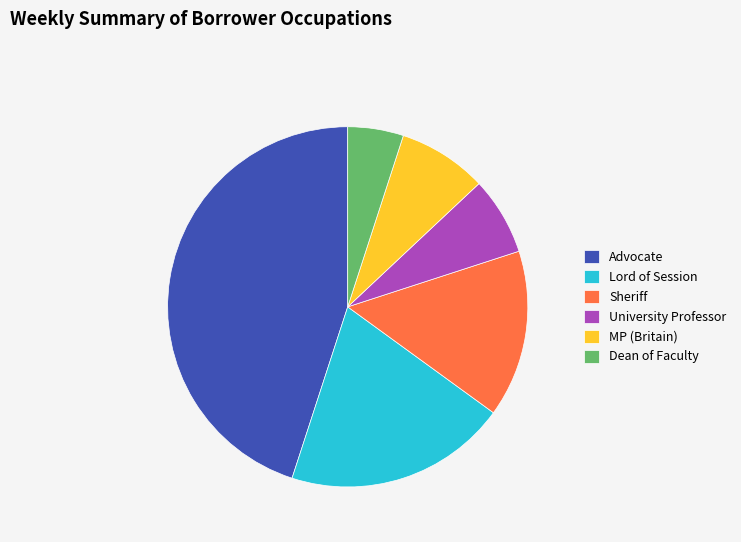

How many segments does this pie chart have?

6